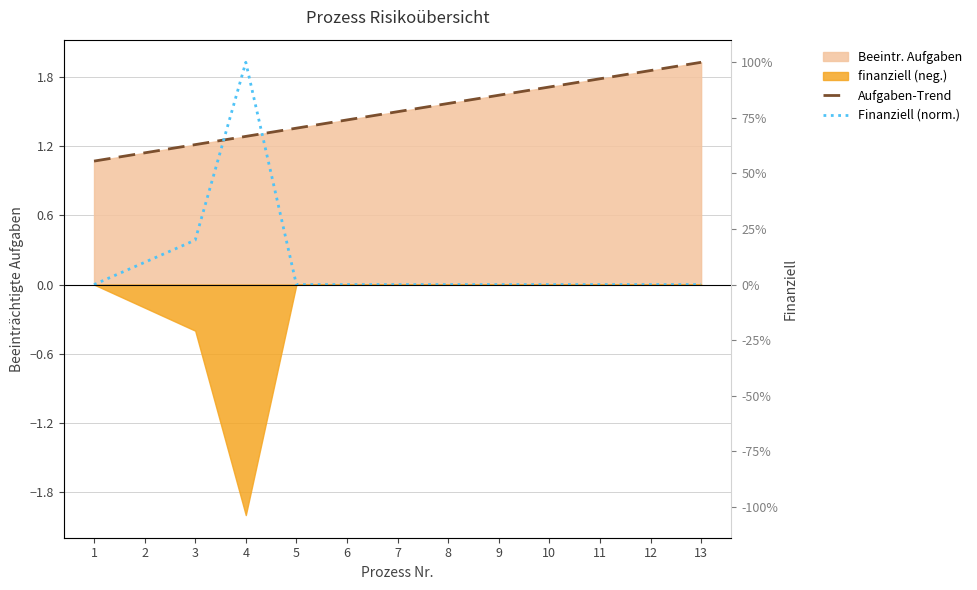

True or false: Finanziell (norm.) has more than 2 points higher than both neighbors.

False